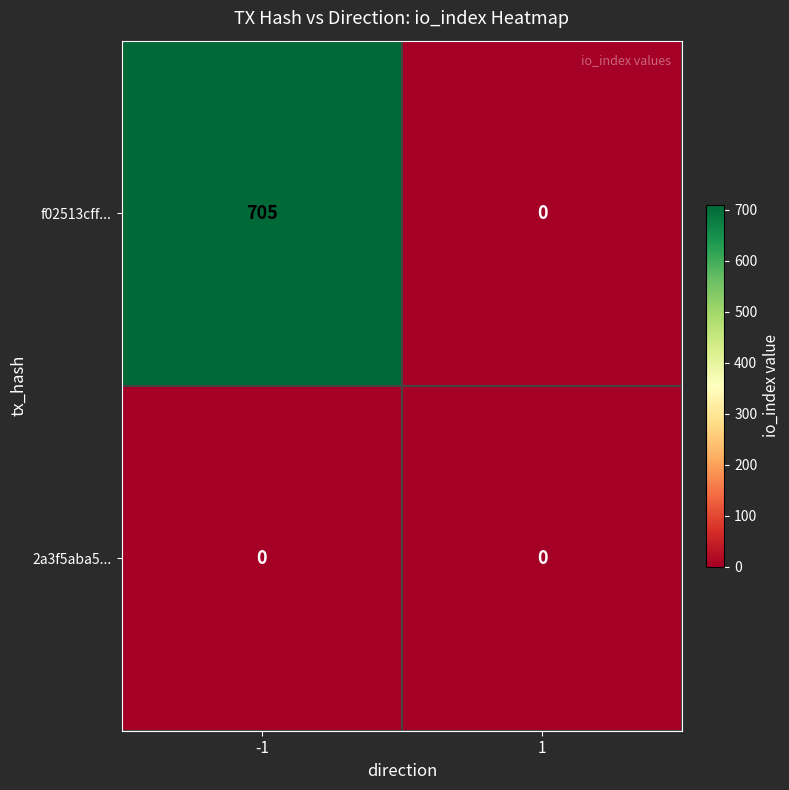

What is the highest value of the f02513cff... series?

705